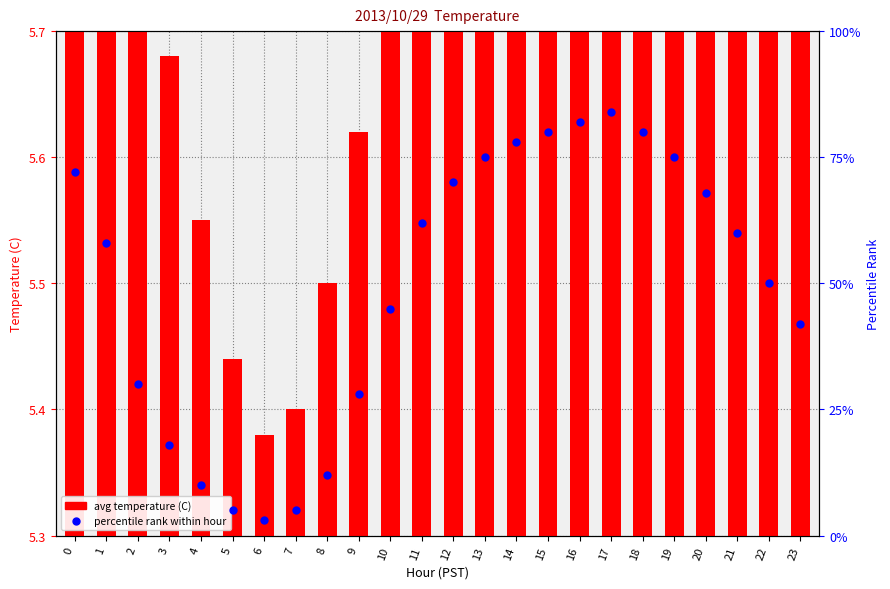

Which series reaches the maximum Y coordinate?

percentile rank within hour